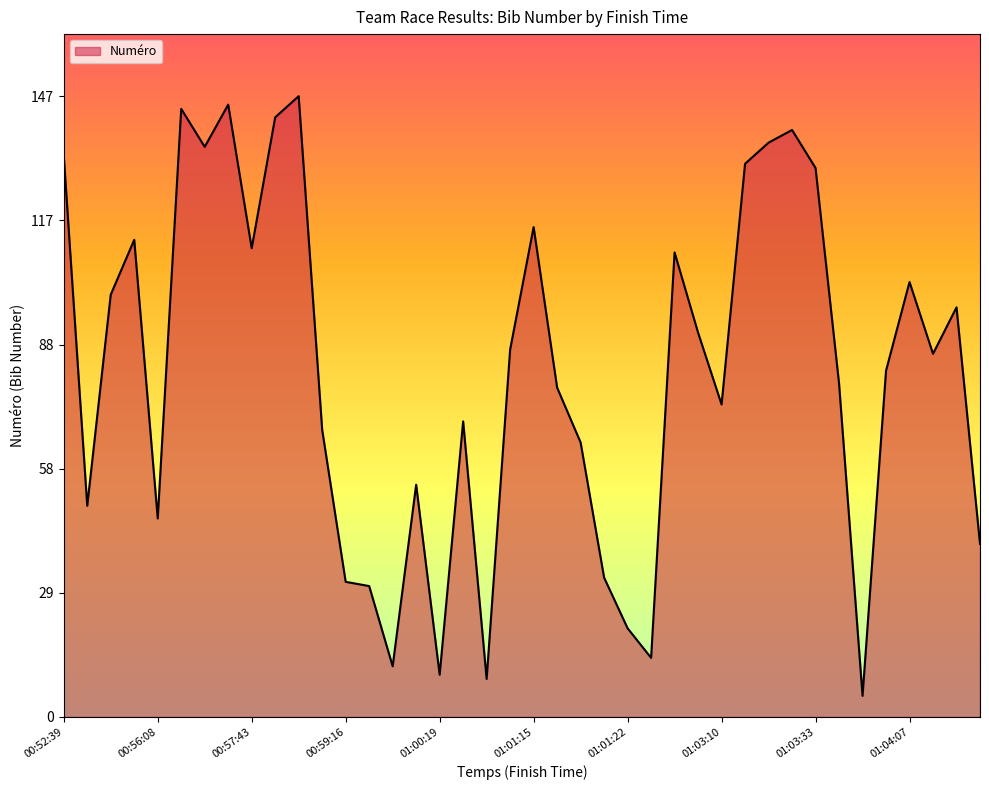

What is the difference between the maximum and minimum values?

142